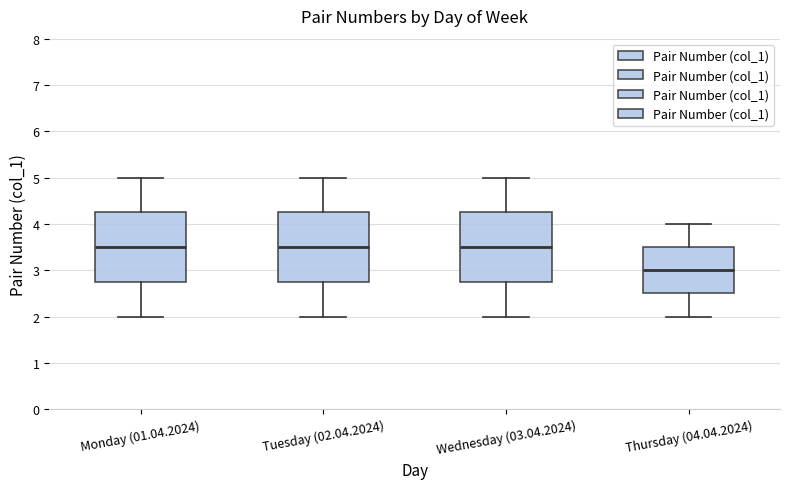

Reading left to right, transcribe this box plot: for each box, give where its median line is, the range the box spans, and where its two whiskers end, as read against the y-axis. The values are not printed on the chart, so give them approximately, as read against the axis.

Monday (01.04.2024): median 3.5, box 2.8 to 4.3, whiskers 2.0 to 5.0
Tuesday (02.04.2024): median 3.5, box 2.8 to 4.3, whiskers 2.0 to 5.0
Wednesday (03.04.2024): median 3.5, box 2.8 to 4.3, whiskers 2.0 to 5.0
Thursday (04.04.2024): median 3.0, box 2.5 to 3.5, whiskers 2.0 to 4.0